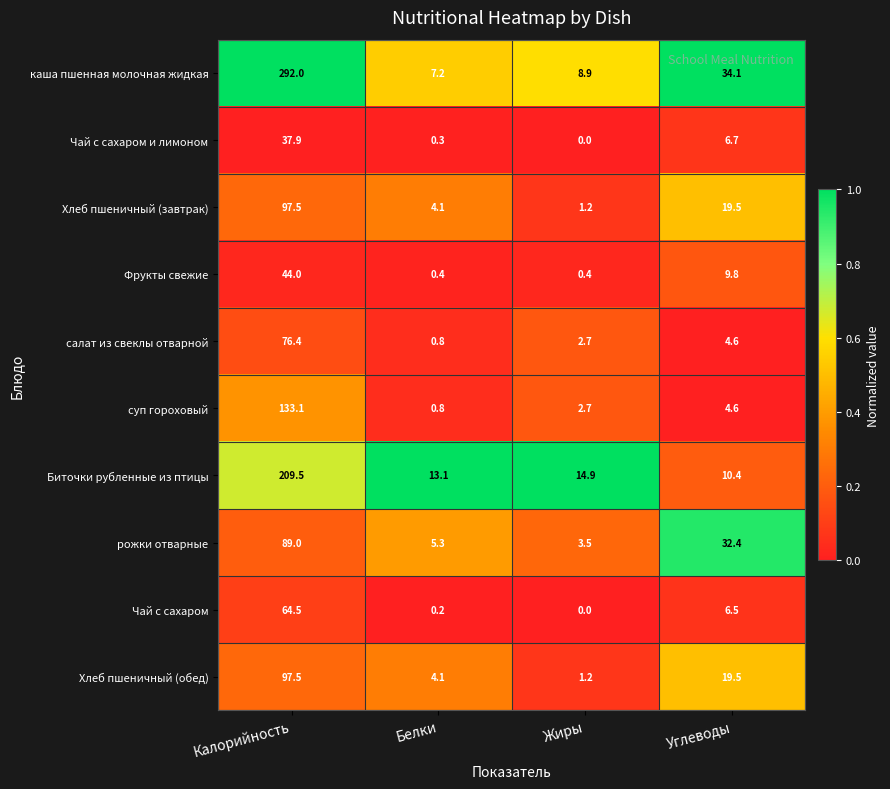

What is the sum of the рожки отварные values at Углеводы and Белки?

37.7